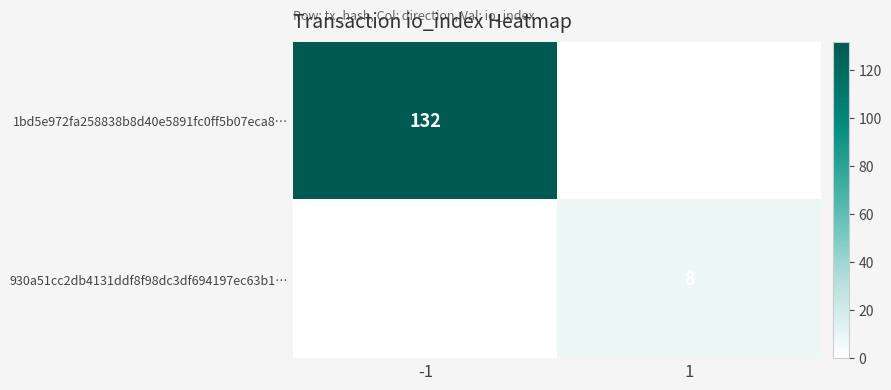

The value of 1bd5e972fa258838b8d40e5891fc0ff5b07eca8… at -1 is 132. True or false?

True